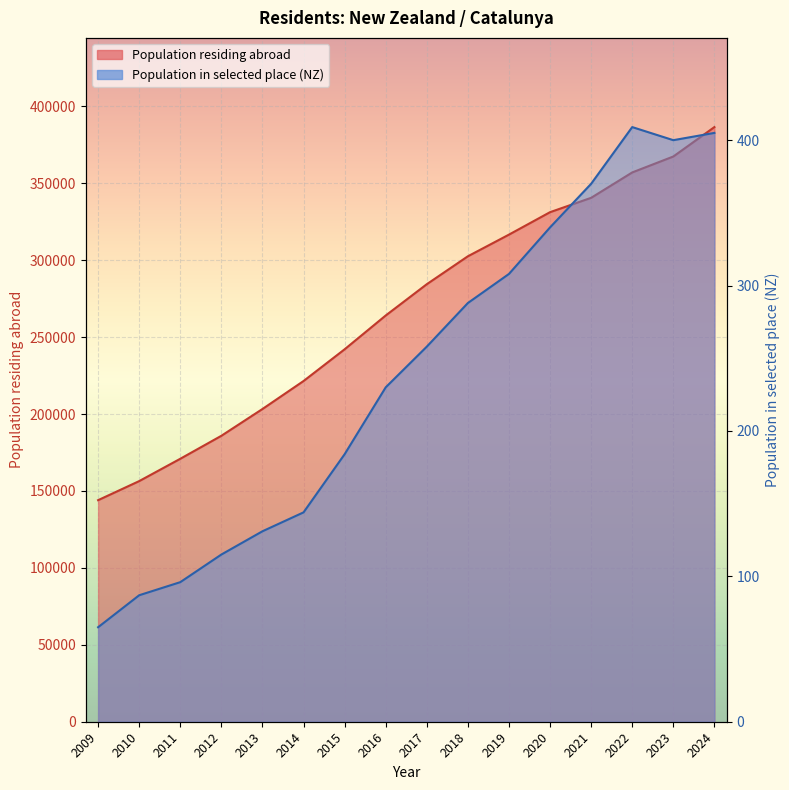

True or false: Population in selected place has more than 0 points higher than both neighbors.

False